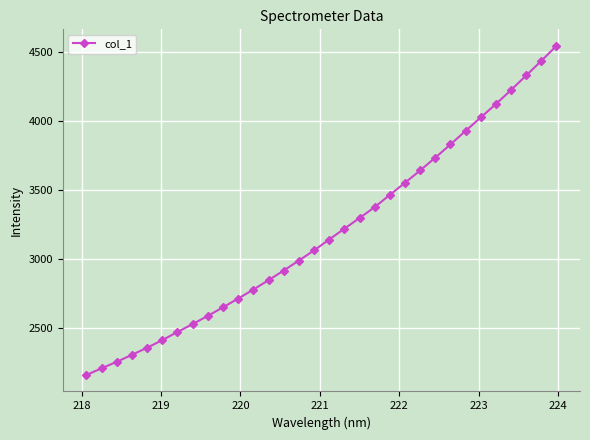

What is the greatest value displayed?

4543.0